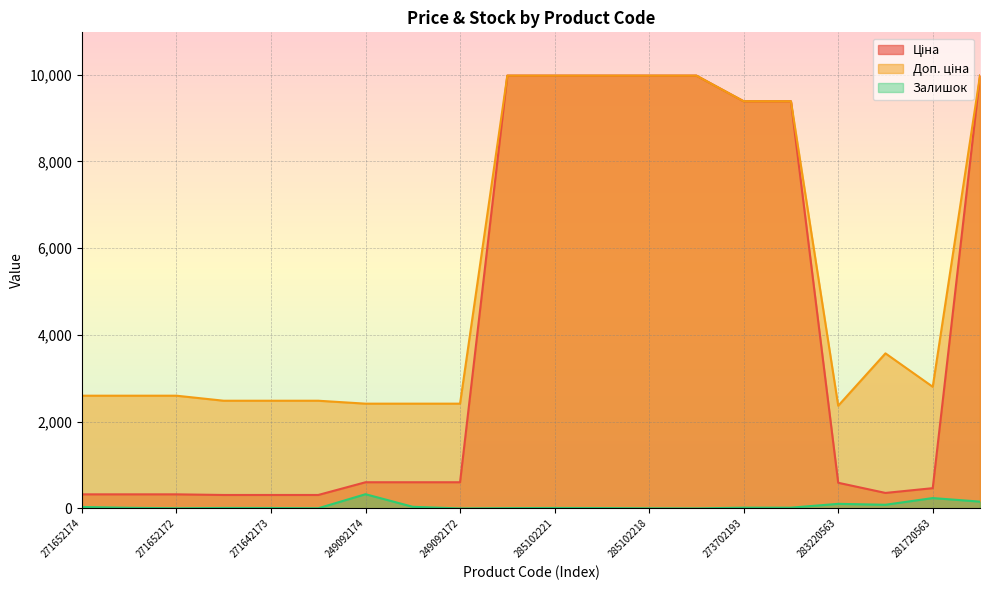

How many lines are shown in the chart?

3